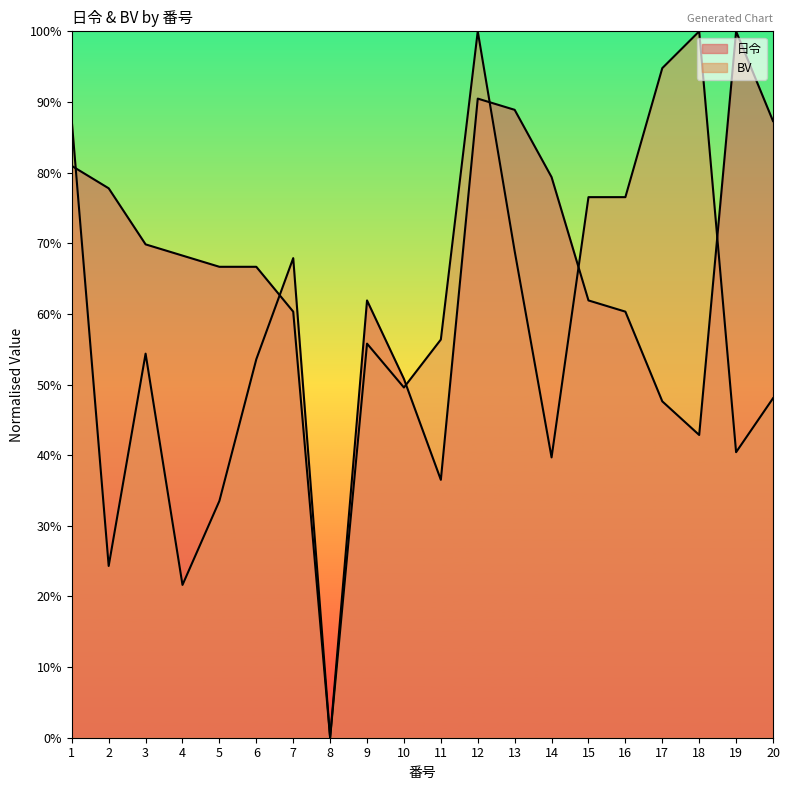

Rank the categories by BV value from lowest to highest.

8, 4, 2, 5, 14, 19, 20, 10, 6, 3, 9, 11, 7, 13, 15, 16, 1, 17, 12, 18